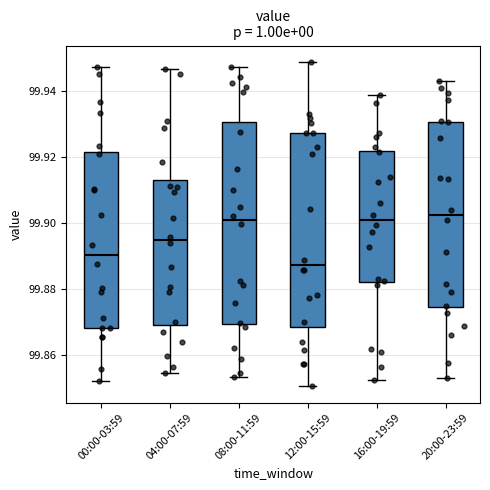

Reading left to right, transcribe this box plot: for each box, give where its median line is, the range the box spans, and where its two whiskers end, as read against the y-axis. The values are not printed on the chart, so give them approximately, as read against the axis.

00:00-03:59: median 99.890, box 99.868 to 99.922, whiskers 99.852 to 99.946
04:00-07:59: median 99.894, box 99.870 to 99.912, whiskers 99.854 to 99.946
08:00-11:59: median 99.900, box 99.870 to 99.930, whiskers 99.854 to 99.946
12:00-15:59: median 99.888, box 99.868 to 99.928, whiskers 99.850 to 99.948
16:00-19:59: median 99.900, box 99.882 to 99.922, whiskers 99.852 to 99.938
20:00-23:59: median 99.902, box 99.874 to 99.930, whiskers 99.854 to 99.942